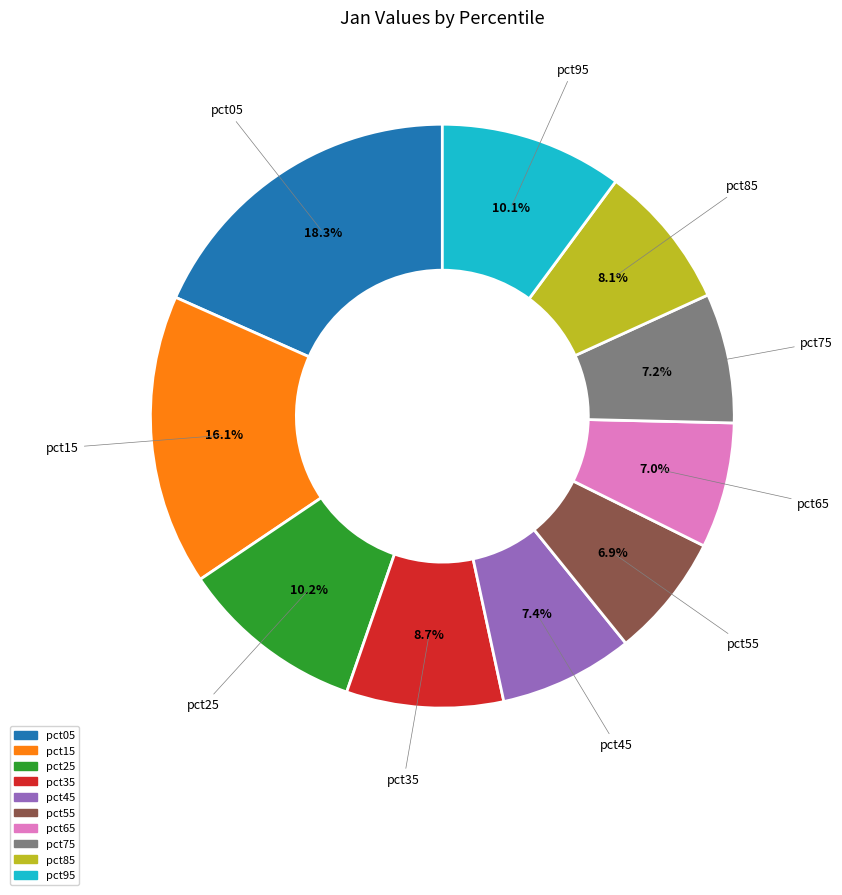

Is the sum of pct05 and pct35 greater than half?

No